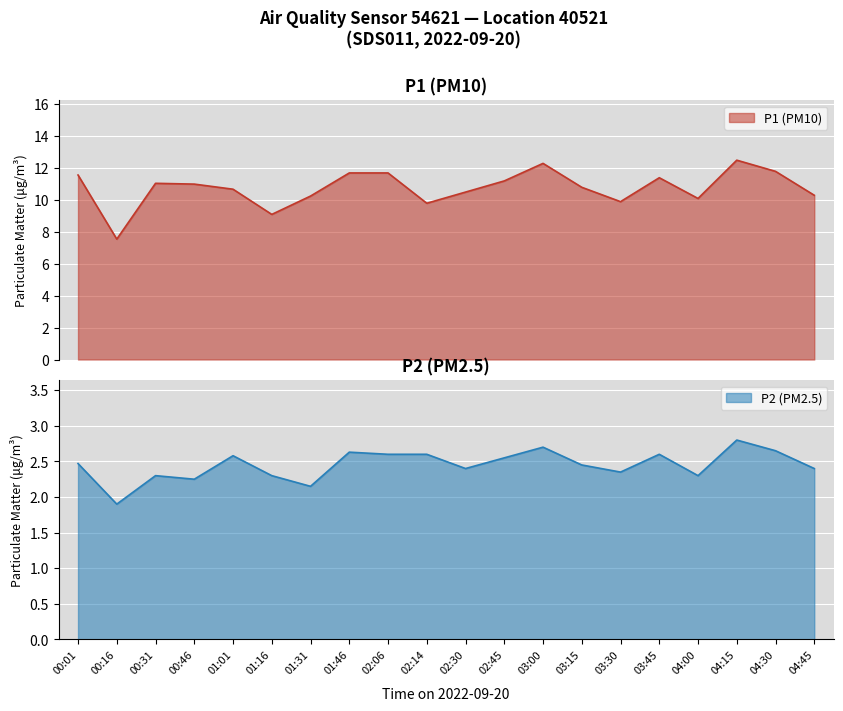

What is the highest value of the P2 series?

2.8